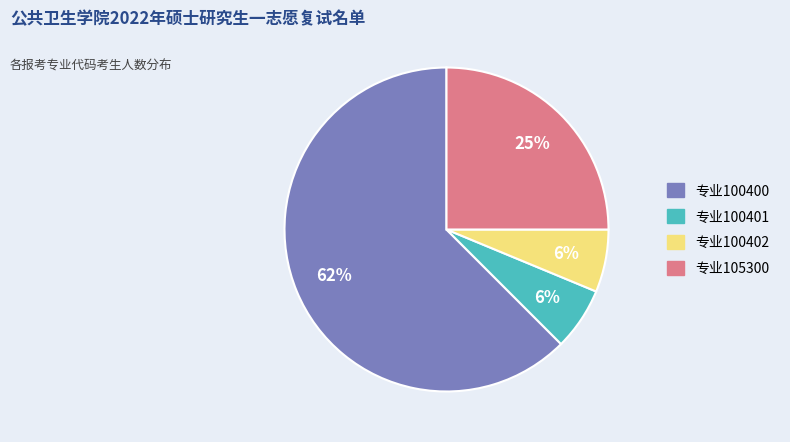

To the nearest percent, what is the average slice percentage?

25%